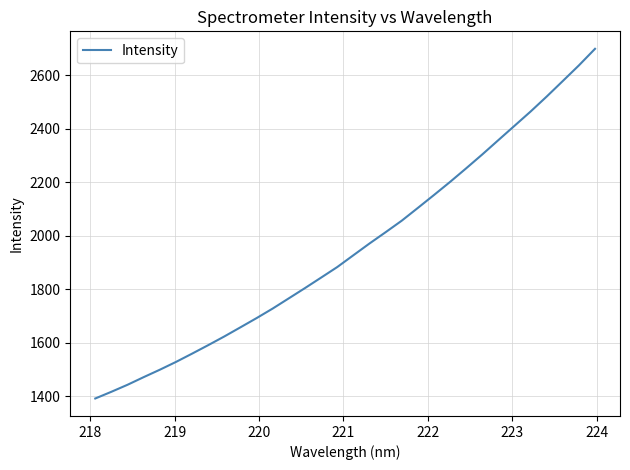

What is the difference between the maximum and minimum values?

1307.5